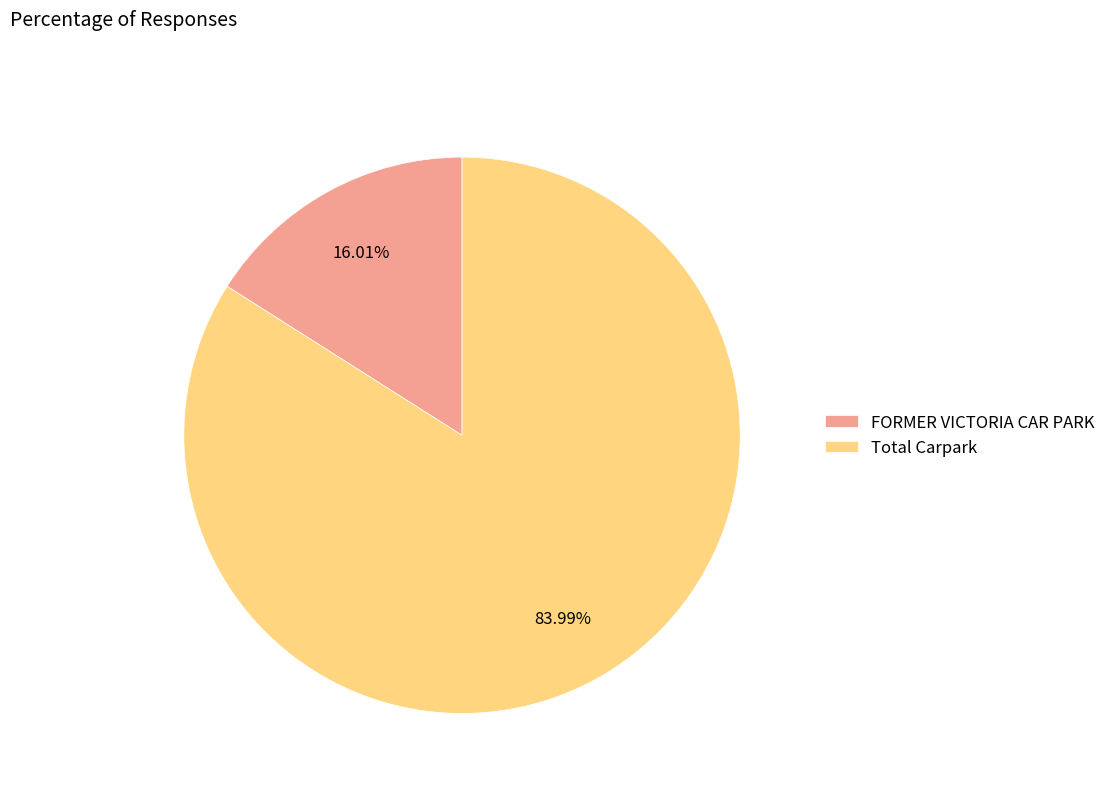

To the nearest percent, what percentage of the pie is FORMER VICTORIA CAR PARK?

16%